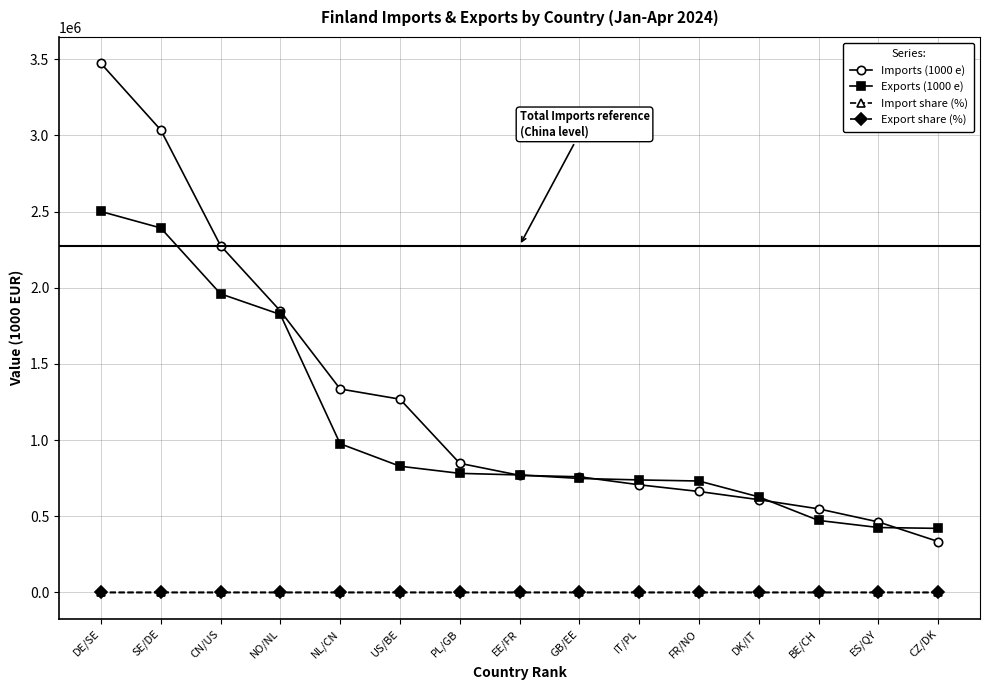

What are all the series names shown in the legend?

Imports (1000 e), Exports (1000 e), Import share (%), Export share (%)